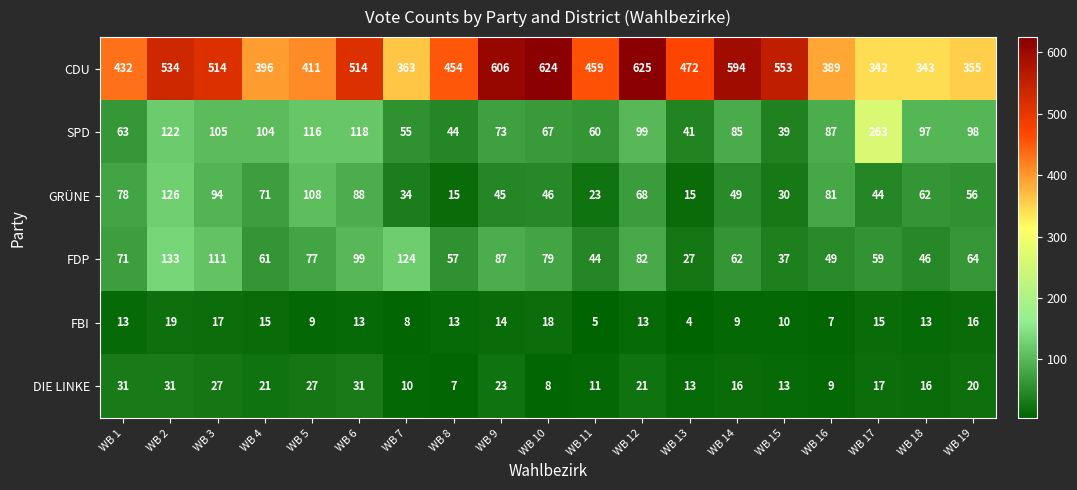

At how many categories does at least one series exceed 111?

19